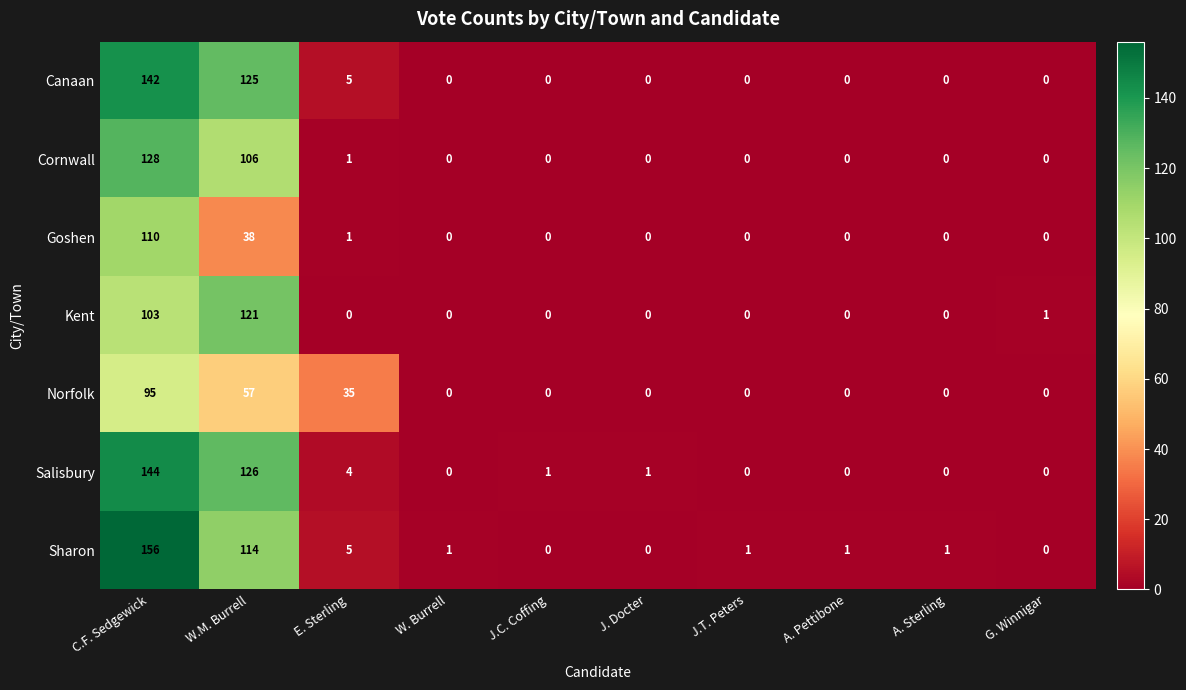

Rank the series at C.F. Sedgewick from lowest to highest value.

Norfolk, Kent, Goshen, Cornwall, Canaan, Salisbury, Sharon